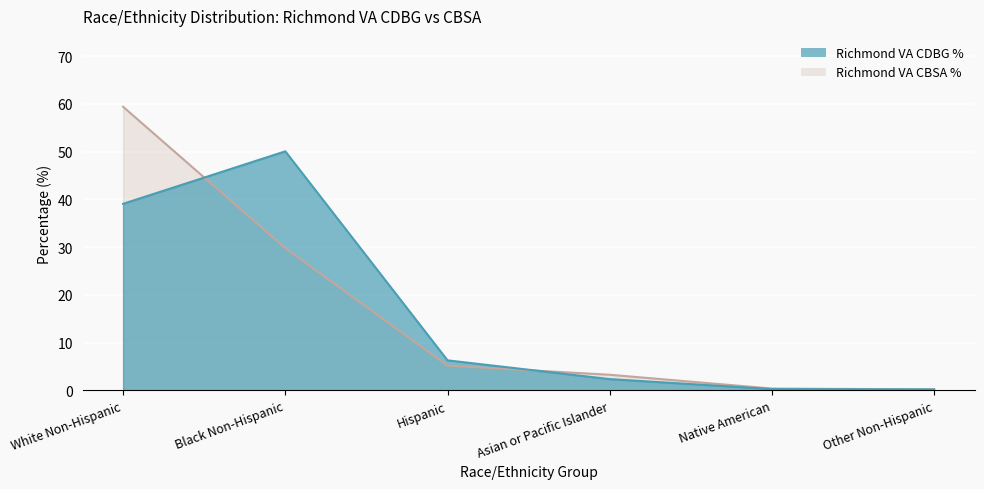

What is the label of the 1st point from the right?

Other Non-Hispanic